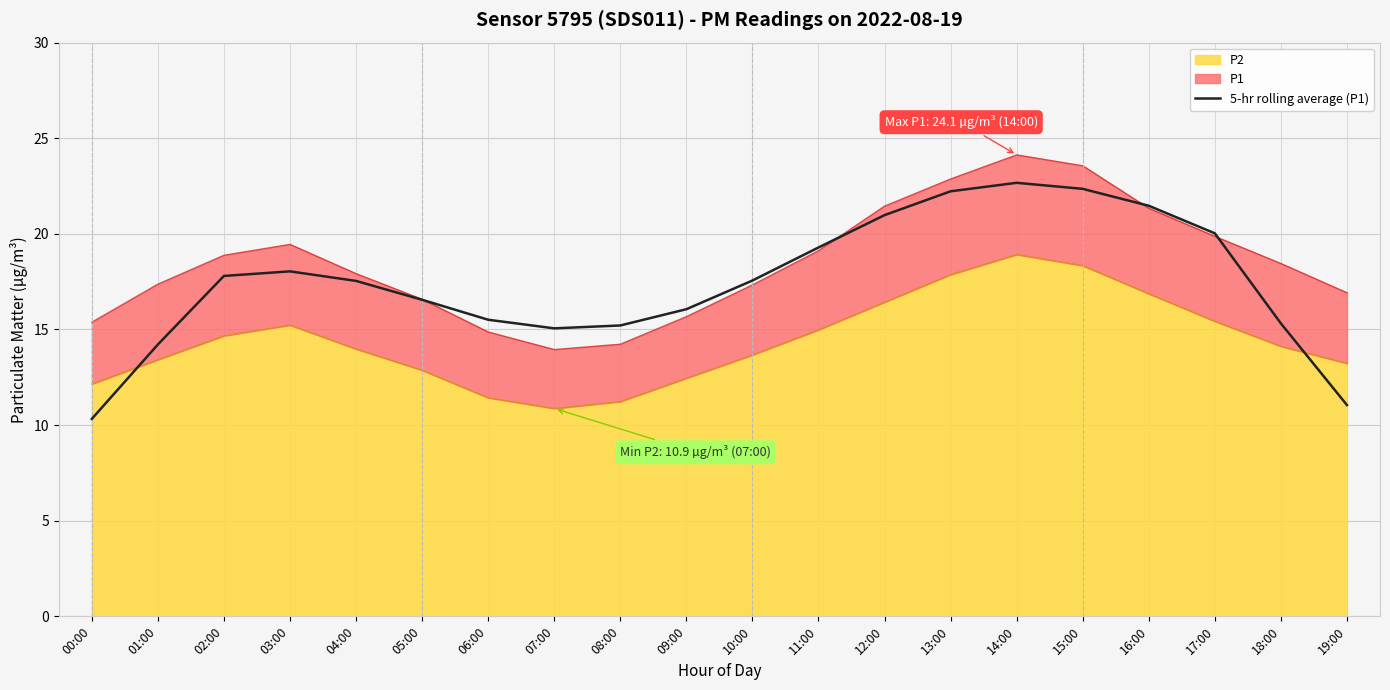

Reading left to right, what are all the values shown in this chart?

00:00=10.3	01:00=14.2	02:00=17.8	03:00=18.0	04:00=17.5	05:00=16.6	06:00=15.5	07:00=15.1	08:00=15.2	09:00=16.1	10:00=17.6	11:00=19.3	12:00=21.0	13:00=22.2	14:00=22.7	15:00=22.4	16:00=21.5	17:00=20.0	18:00=15.3	19:00=11.0